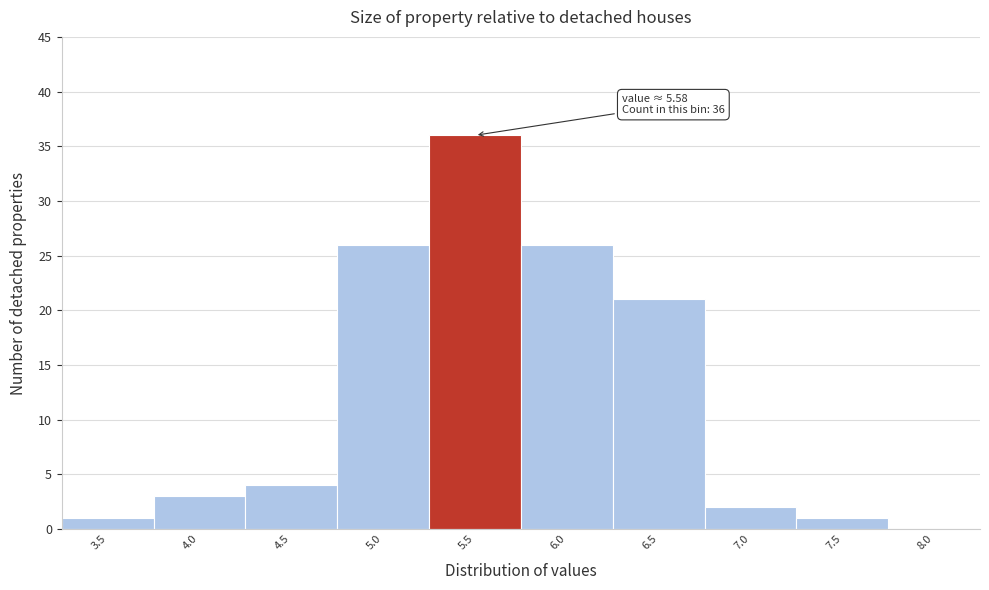

Reading left to right, transcribe all the data shown in this chart.

3.5=1	4.0=3	4.5=4	5.0=26	5.5=36	6.0=26	6.5=21	7.0=2	7.5=1	8.0=0